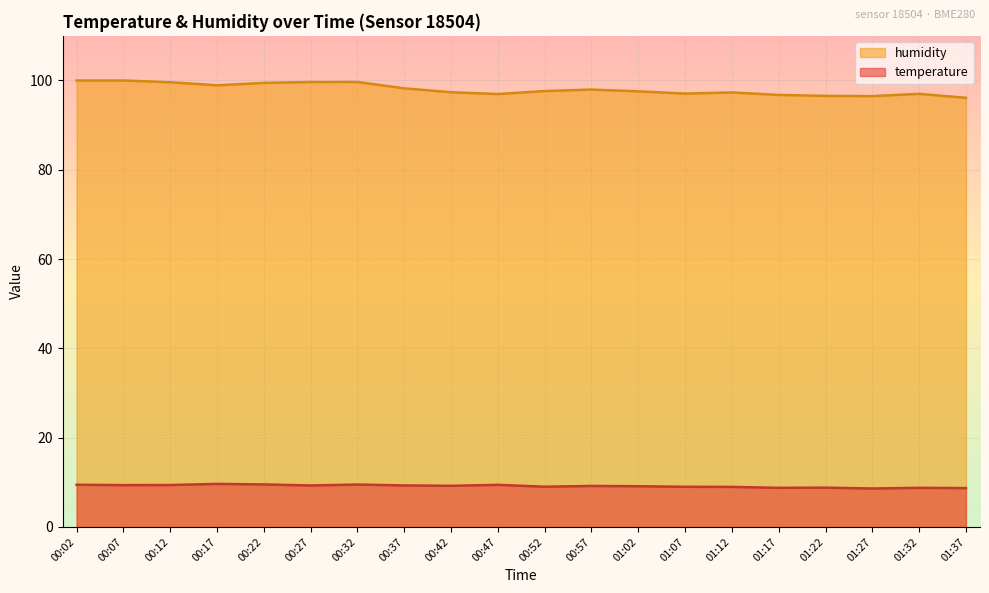

The humidity series shows 96.8 at 01:17. True or false?

True